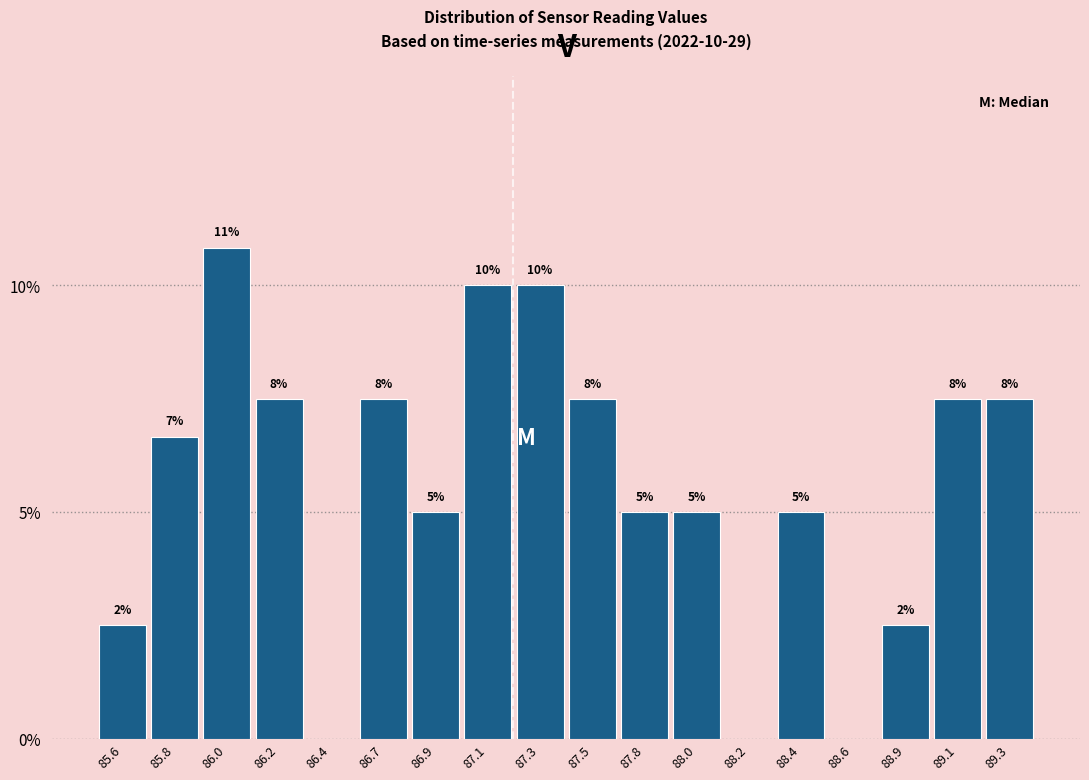

Are the bars horizontal?

No